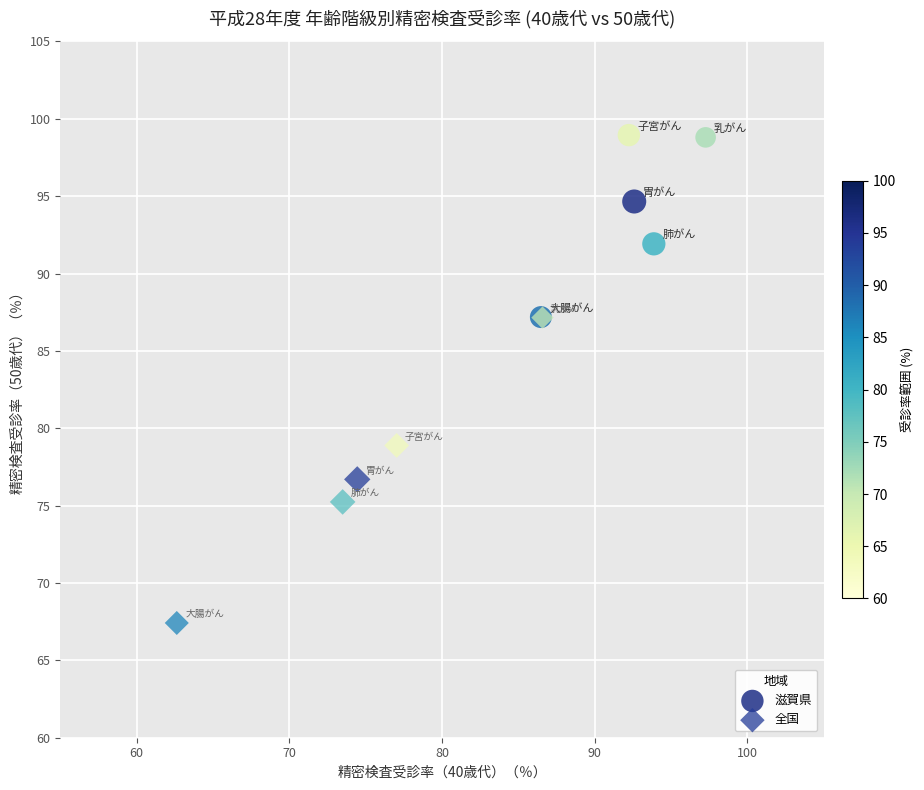

Which series reaches the minimum Y coordinate?

全国